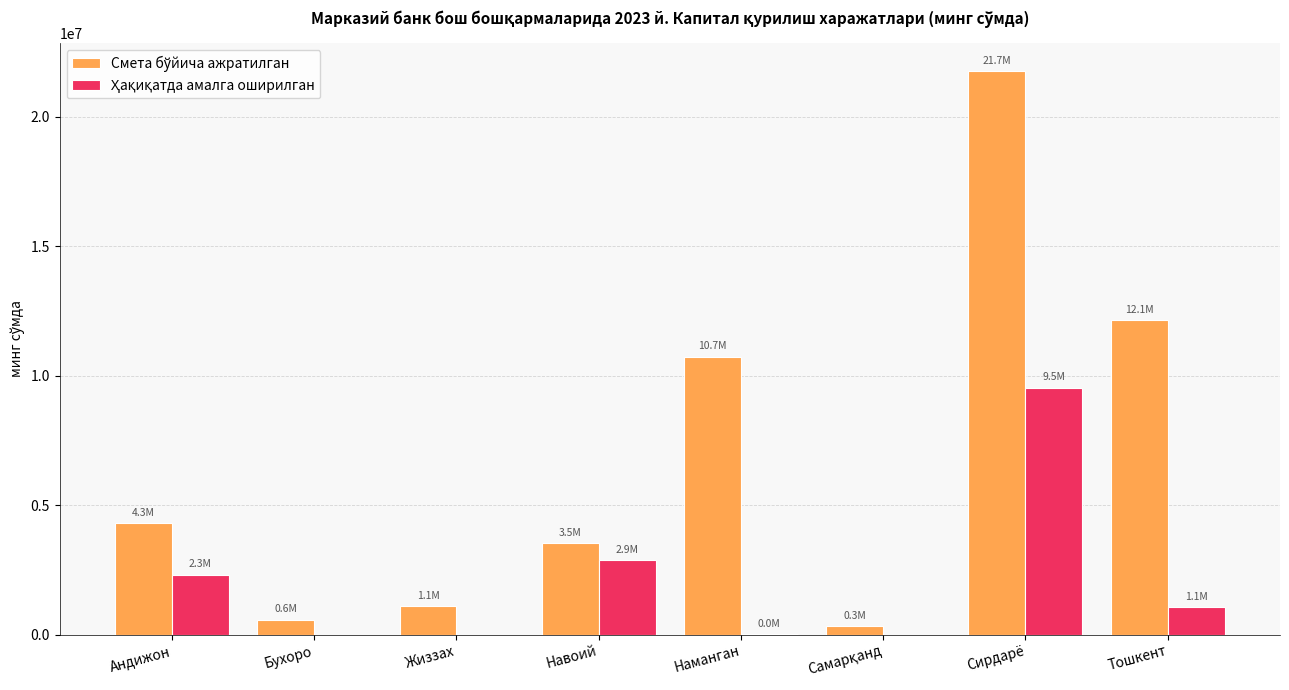

What is the total value across all series at Навоий?

6419640.0